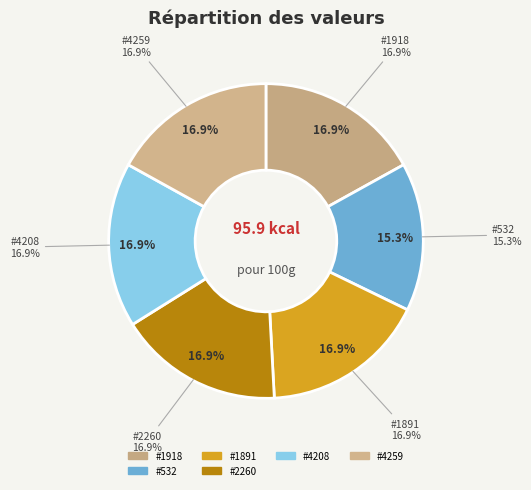

To the nearest percent, what portion does 2260 represent?

17%